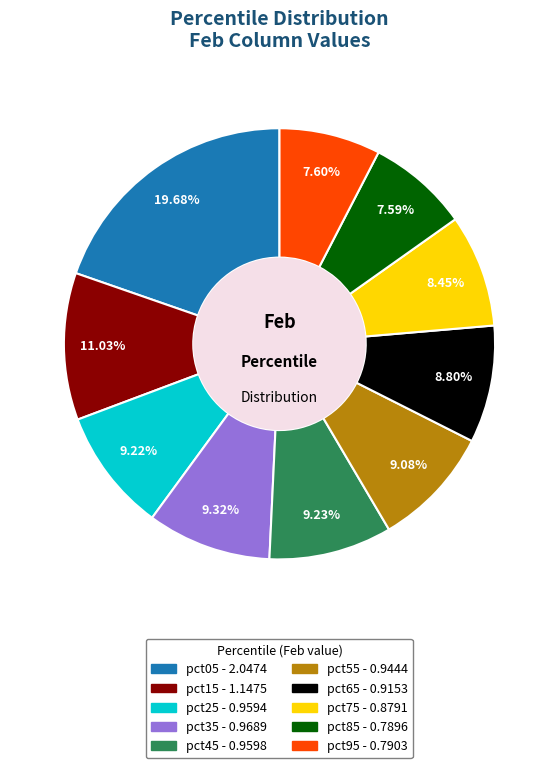

Is it true that pct95 is 1% of the pie?

False